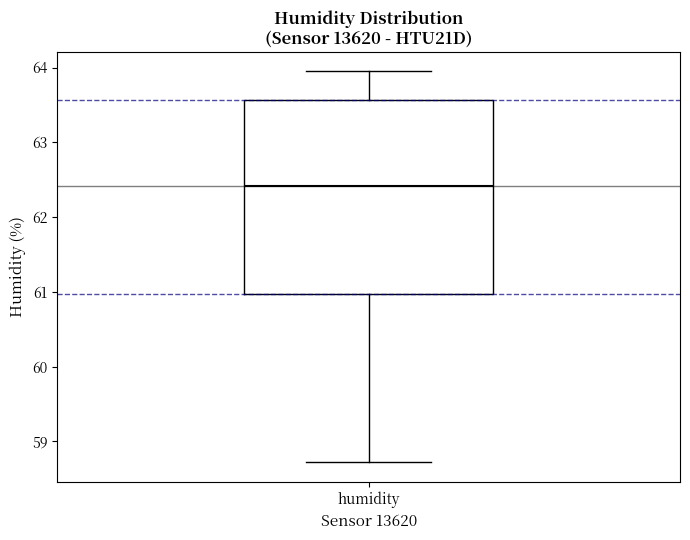

Transcribe this box plot: give where the median line is, the range the box spans, and where the two whiskers end, as read against the y-axis. The values are not printed on the chart, so give them approximately, as read against the axis.

median 62.4, box 61.0 to 63.6, whiskers 58.7 to 64.0